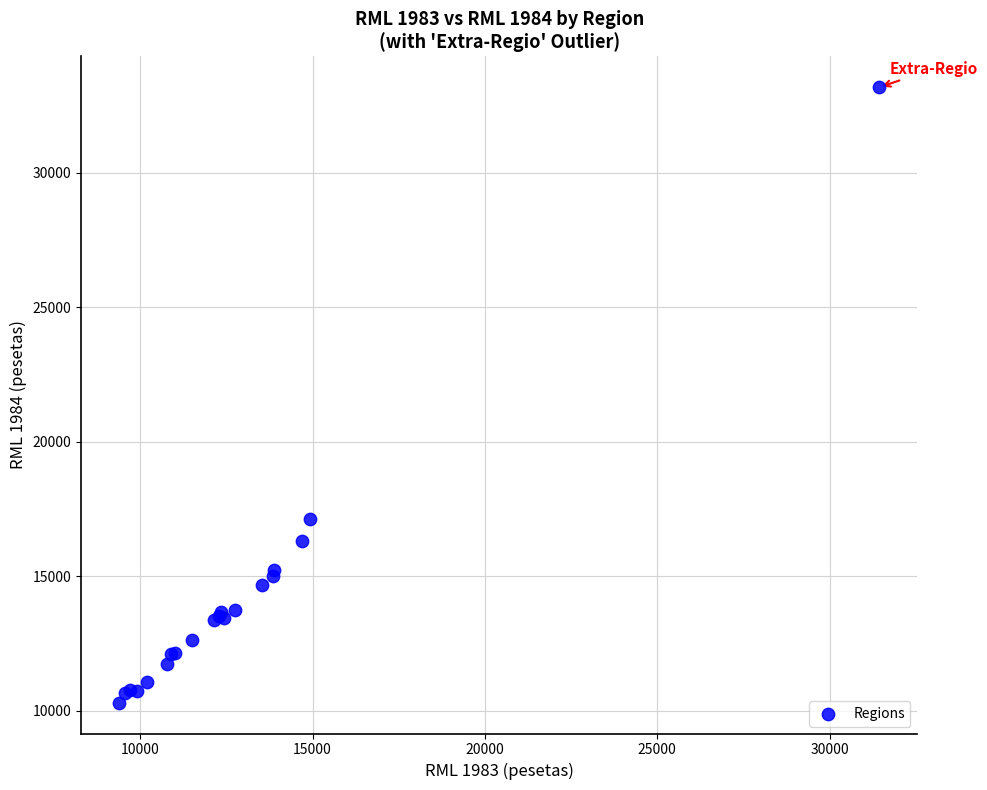

What Y value in the scatter plot is closest to 21731?

17117.1